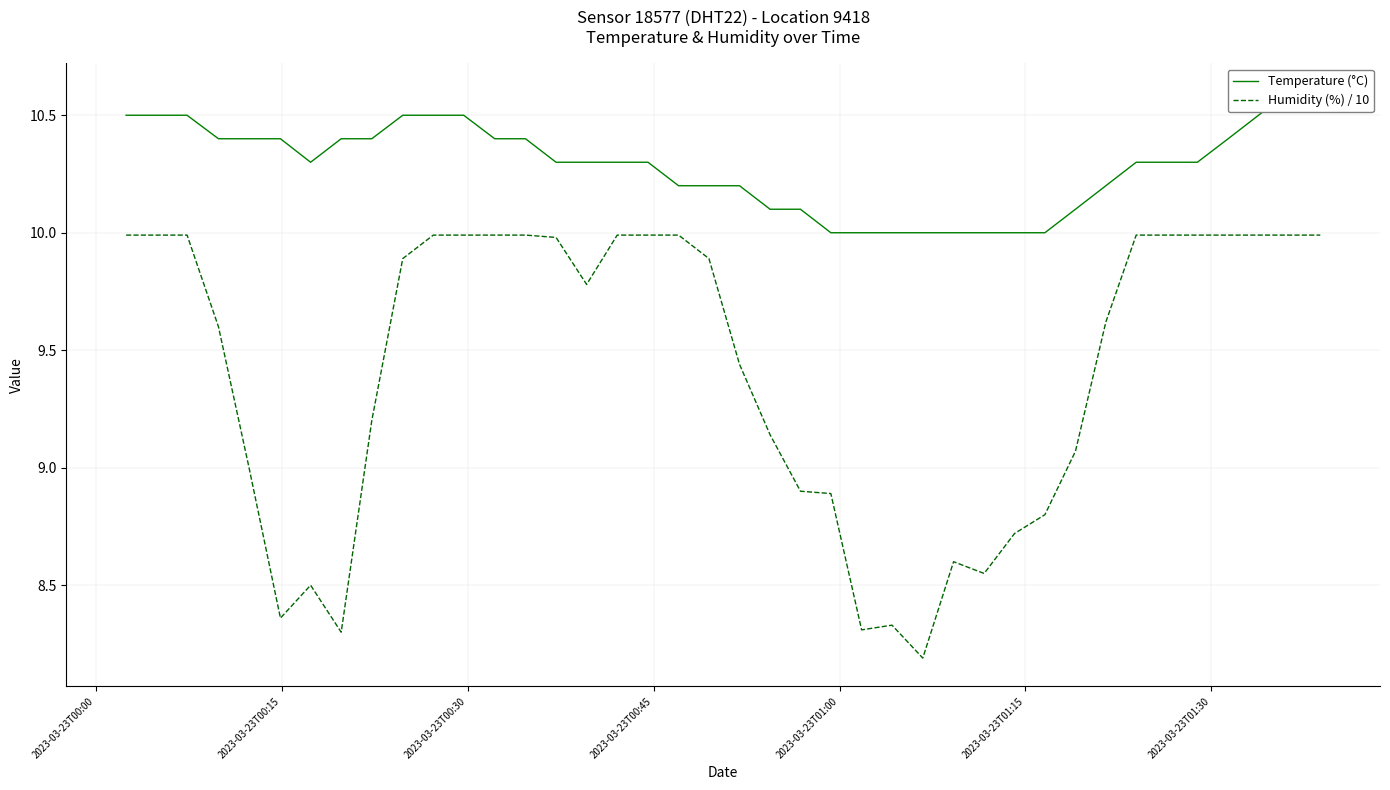

Which series has the largest total across all categories?

Temperature (°C)